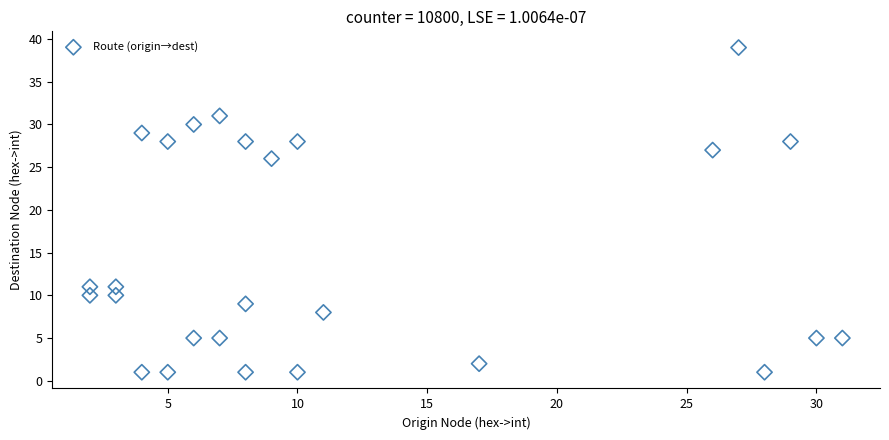

What is the range of Y values (max minus min)?

38